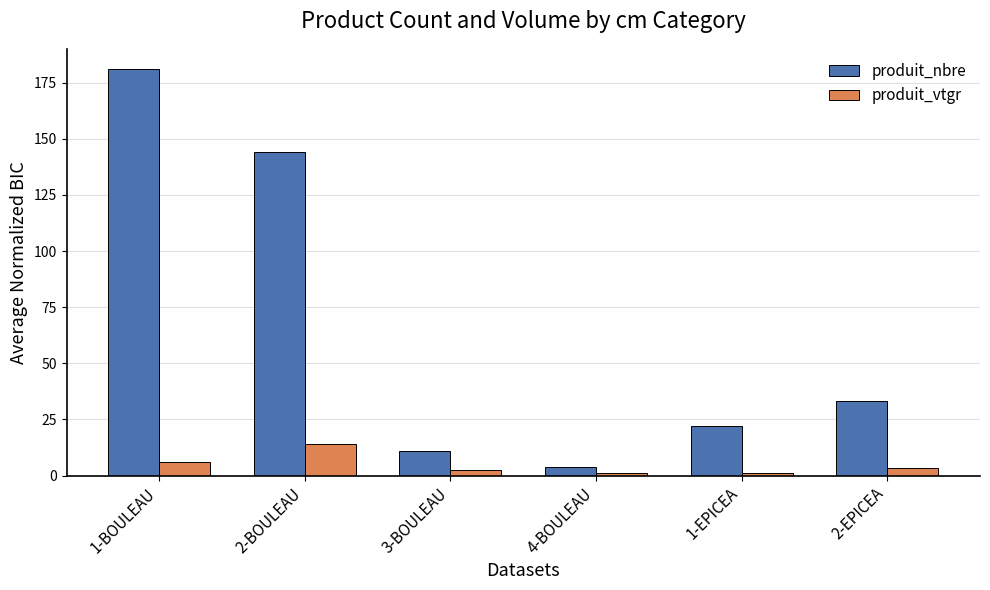

How many bars are there in total?

12